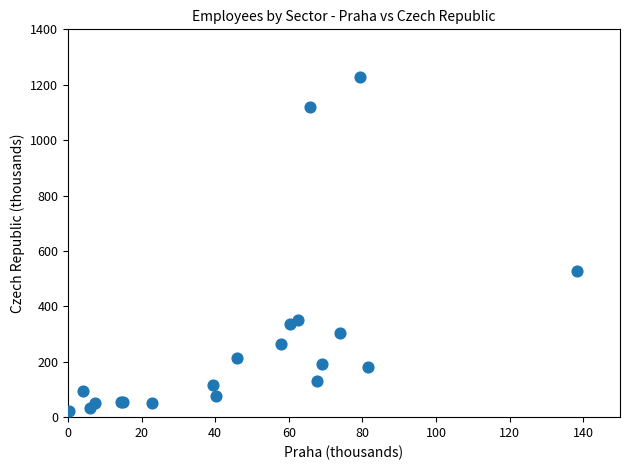

What Y value in the scatter plot is closest to 625?

525.9